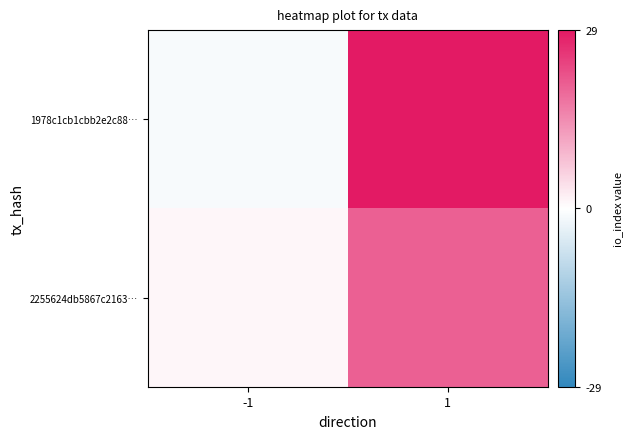

Reading left to right, extract all data points from this chart.

1978c1cb1cbb2e2c88…: -1=-1	1=29
2255624db5867c2163…: -1=1	1=20